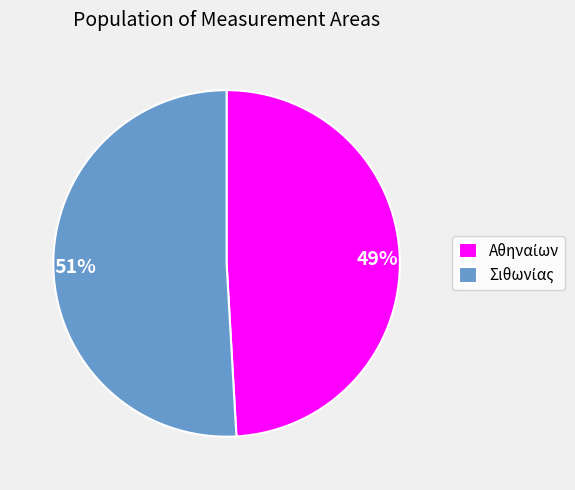

Does any single category account for the majority?

Yes